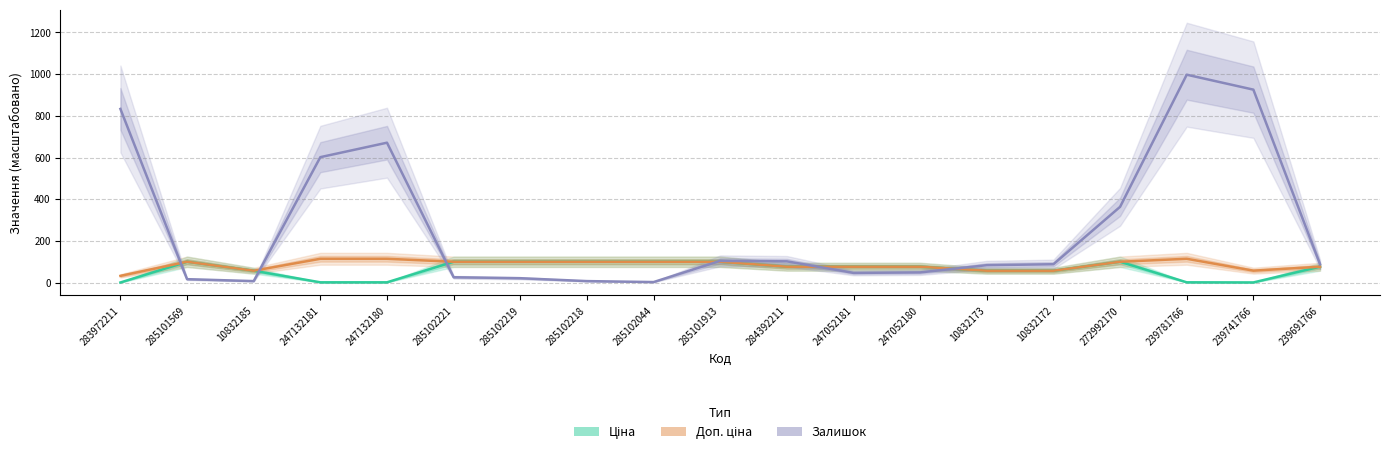

In Ціна, how many points are higher than both neighbors (excluding endpoints)?

2